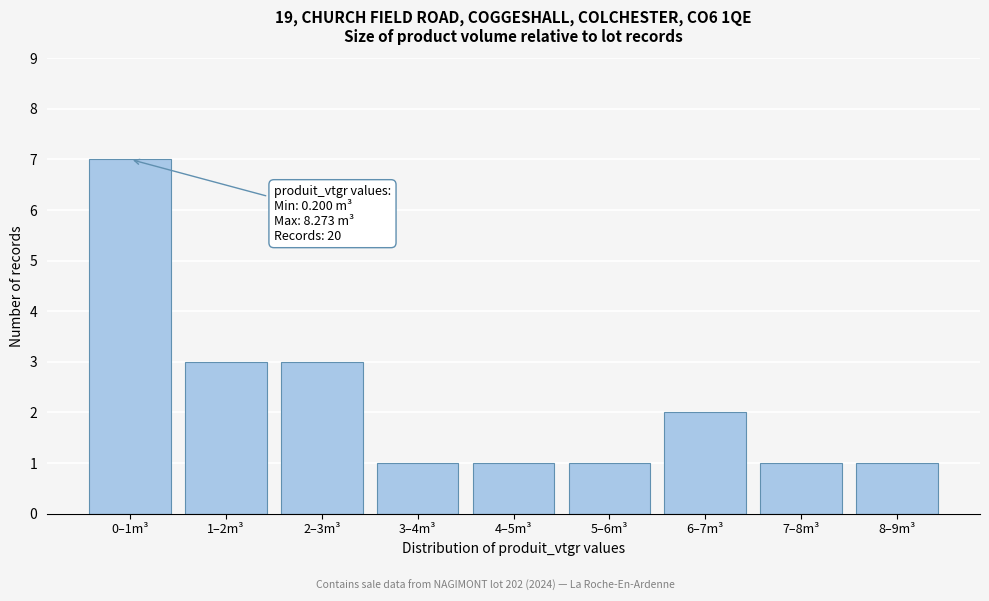

Reading left to right, transcribe all the data shown in this chart.

7	3	3	1	1	1	2	1	1